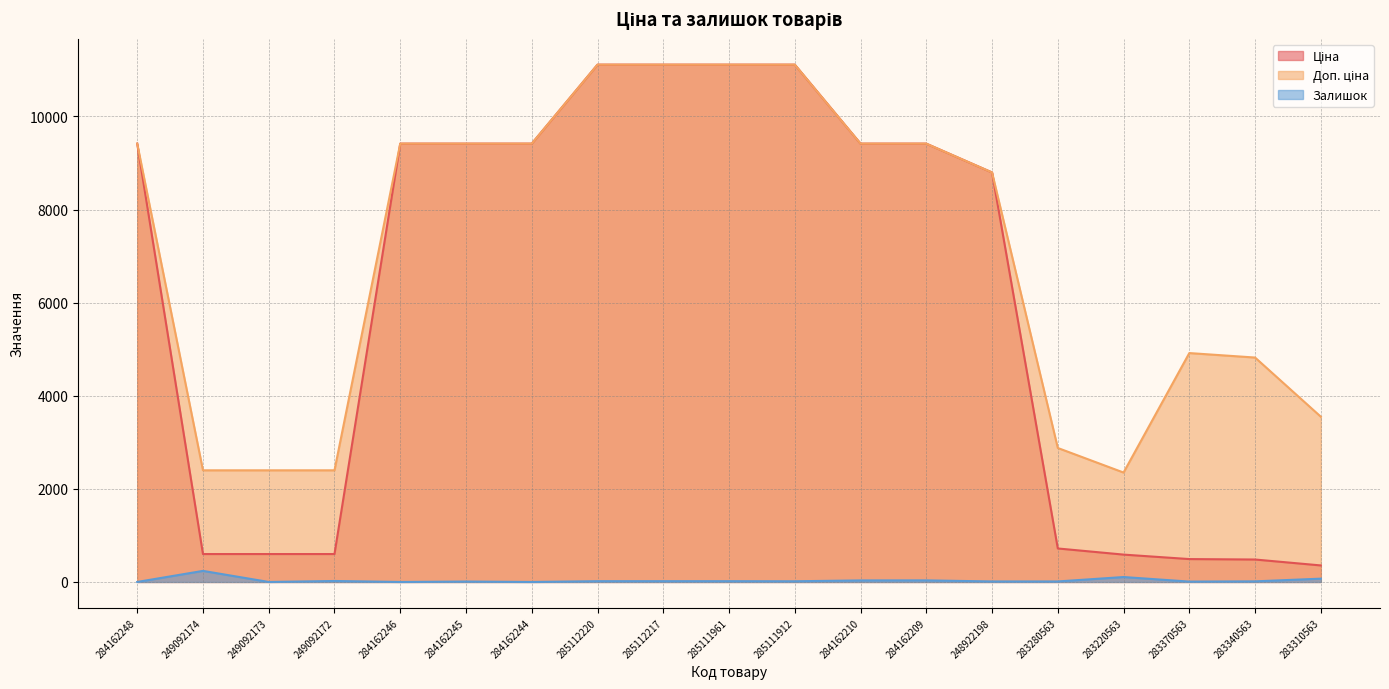

How many lines are shown in the chart?

3